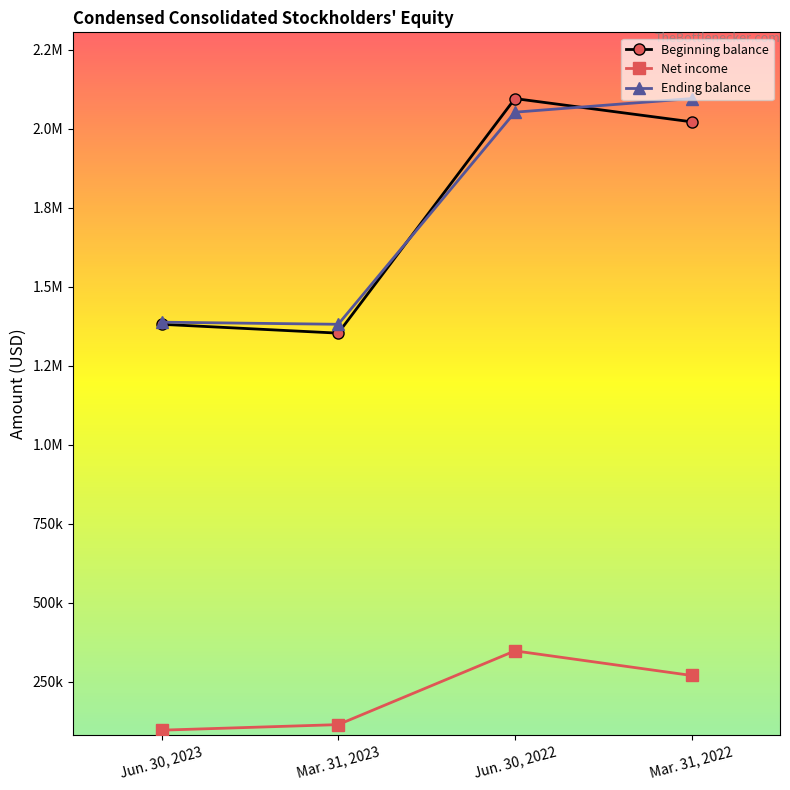

What are all the series names shown in the legend?

Beginning balance, Net income, Ending balance